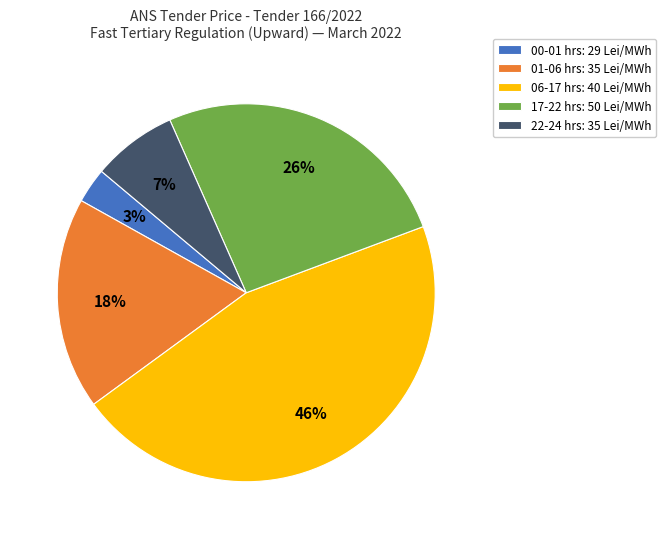

To the nearest percent, what portion does 00-01 hrs: 29 Lei/MWh represent?

3%